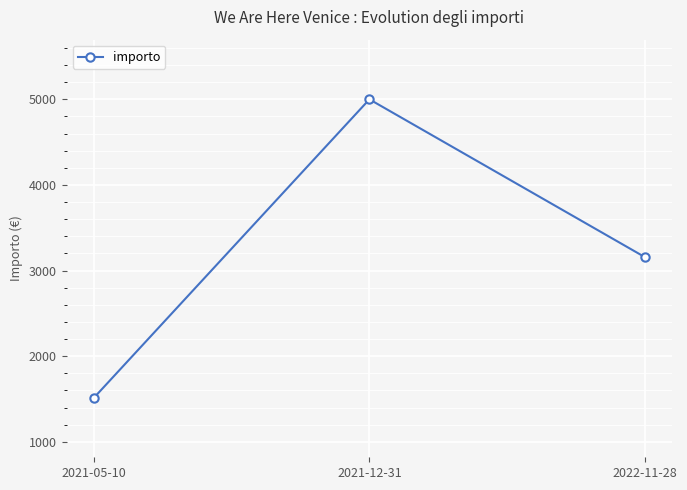

Where does the data first go above 3157?

2021-12-31